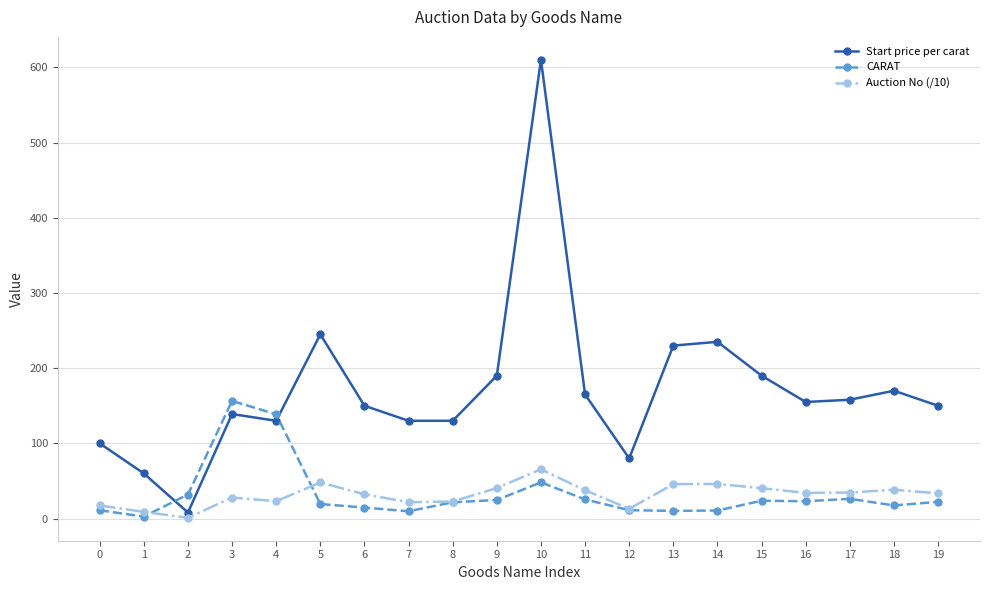

What are all the series names shown in the legend?

Start price per carat, CARAT, Auction No (/10)